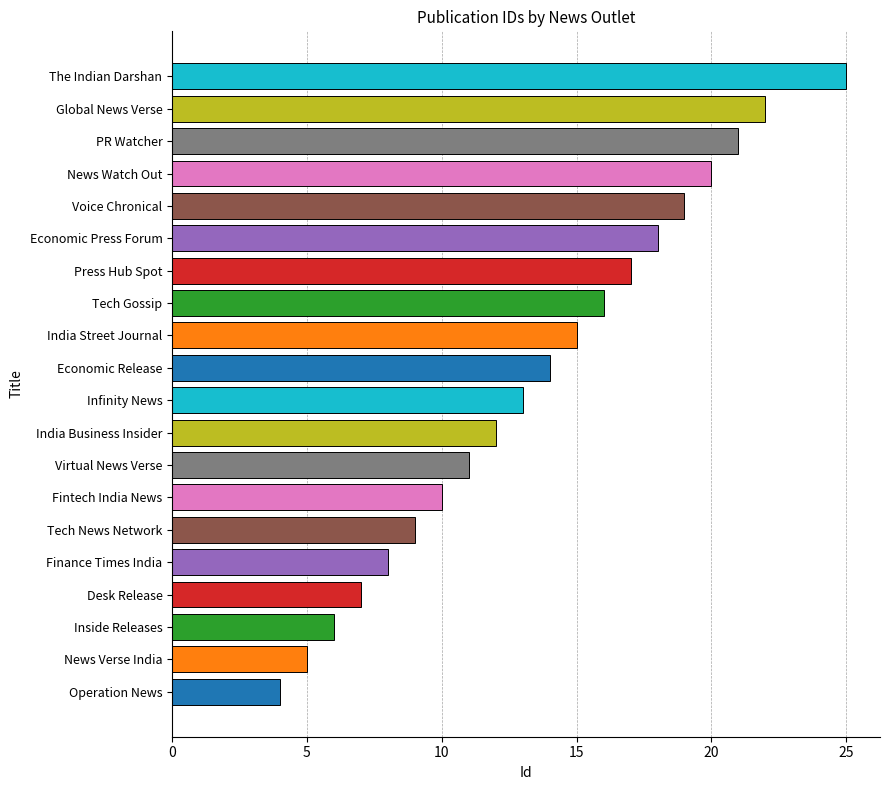

The chart shows a value of 10 at Fintech India News. True or false?

True